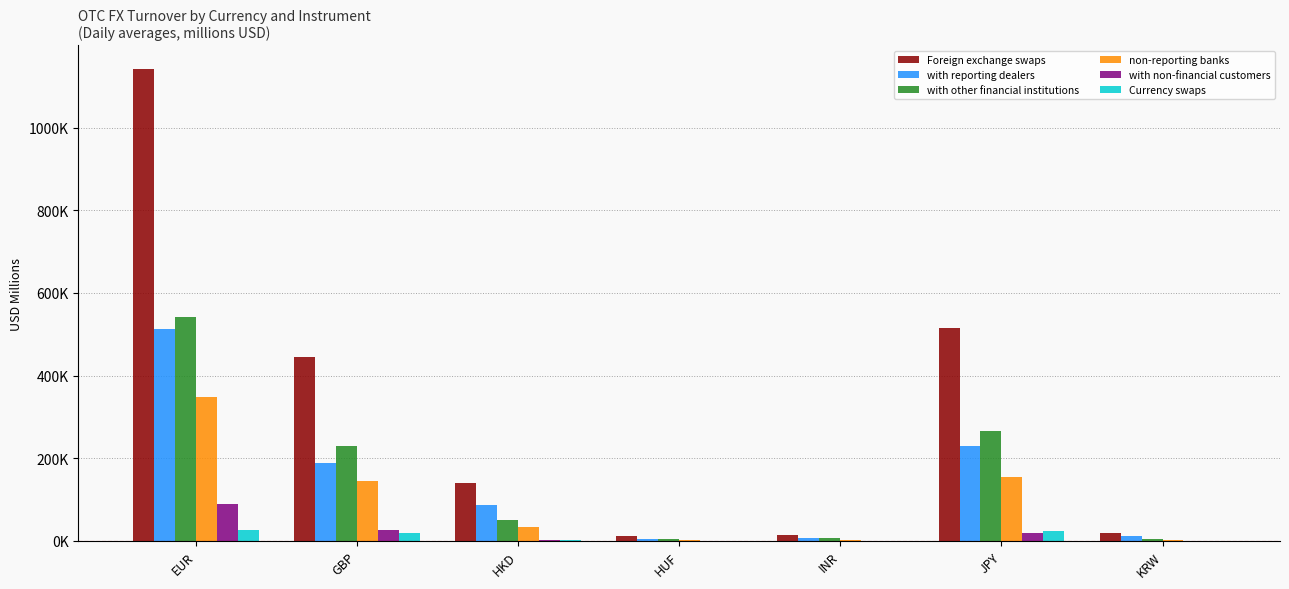

The Currency swaps series shows 876.5 at KRW. True or false?

True